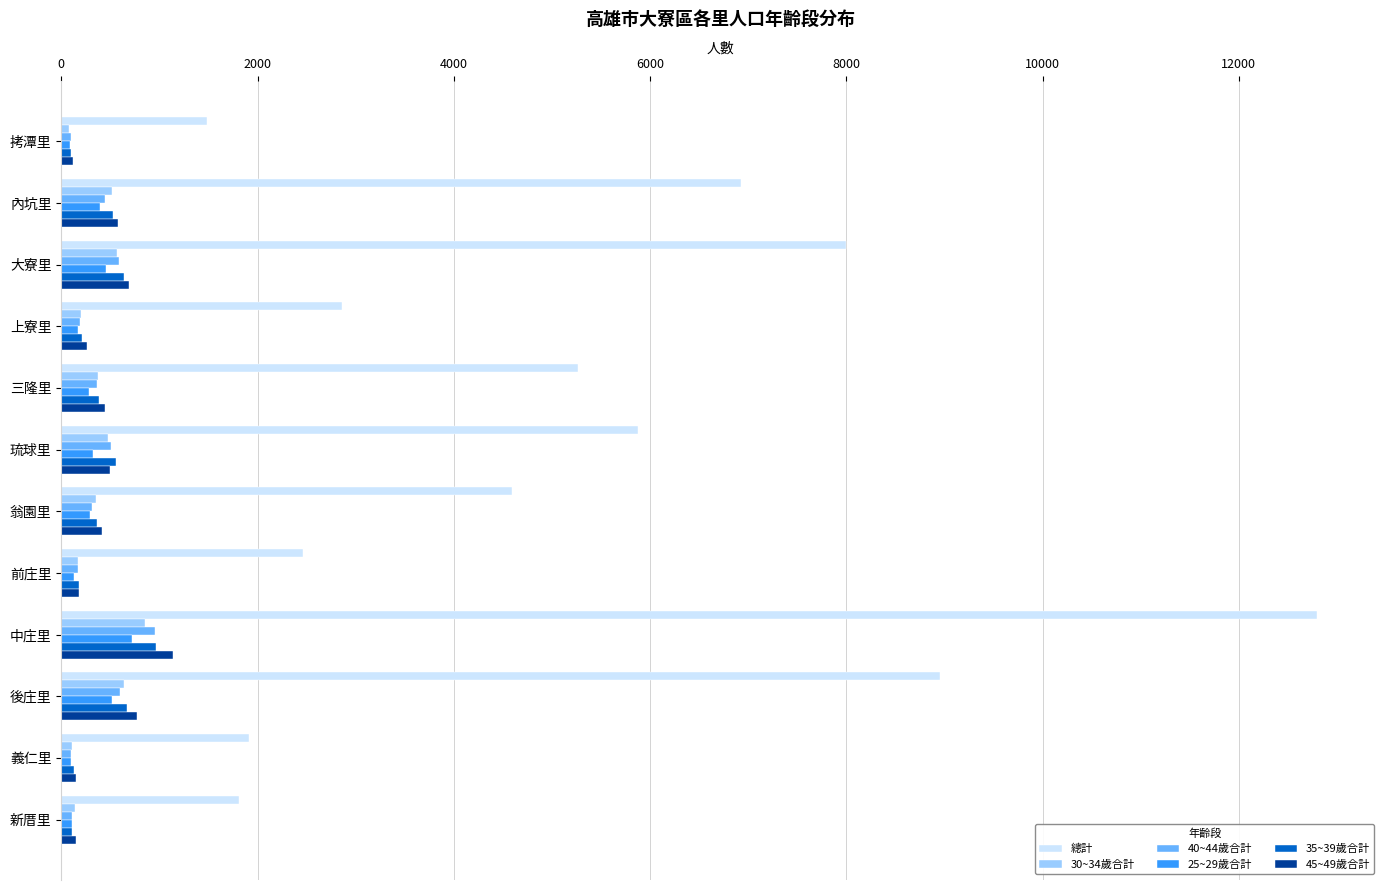

Is it true that 45~49歲合計 equals 1203 at 後庄里?

False